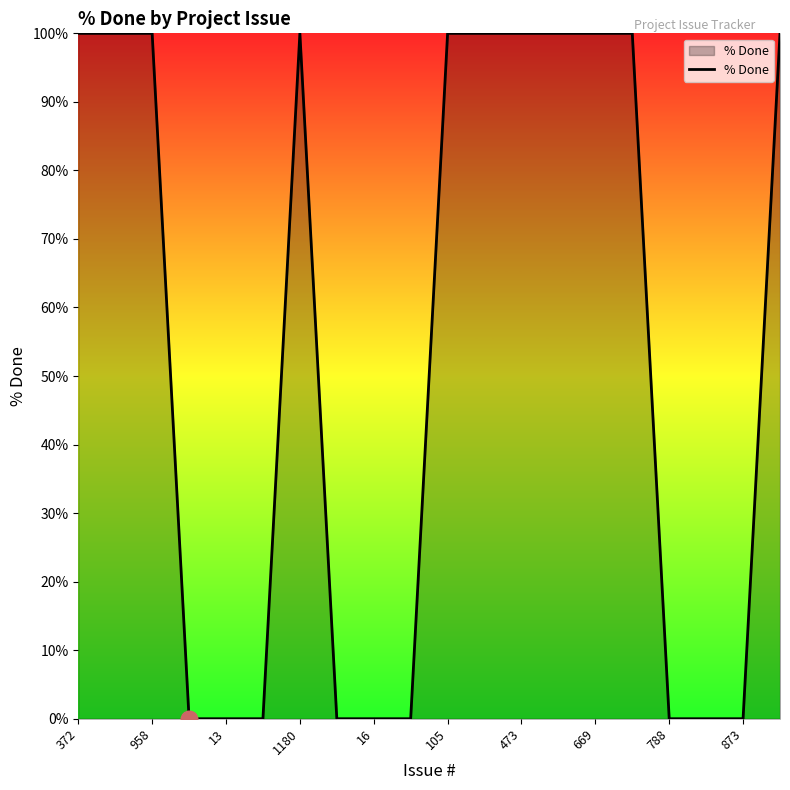

Reading left to right, extract all data points from this chart.

100	100	100	0	0	0	100	0	0	0	100	100	100	100	100	100	0	0	0	100